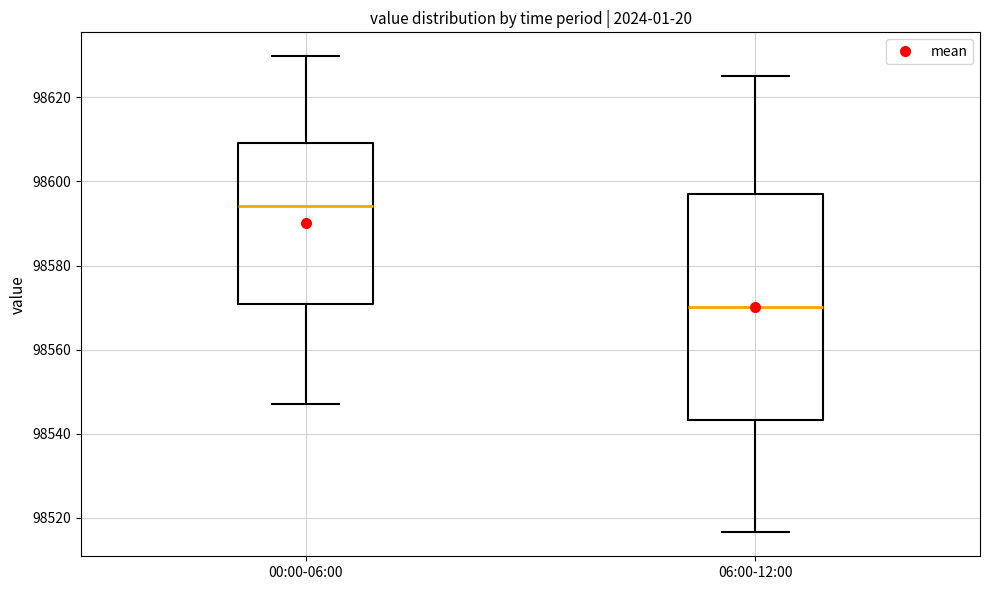

Reading left to right, read every box against the y-axis: the position of its median line, the range the box covers, and the ends of its whiskers. The values are not printed on the chart, so give them approximately, as read against the axis.

00:00-06:00: median 98594, box 98570 to 98610, whiskers 98548 to 98630
06:00-12:00: median 98570, box 98544 to 98596, whiskers 98516 to 98626